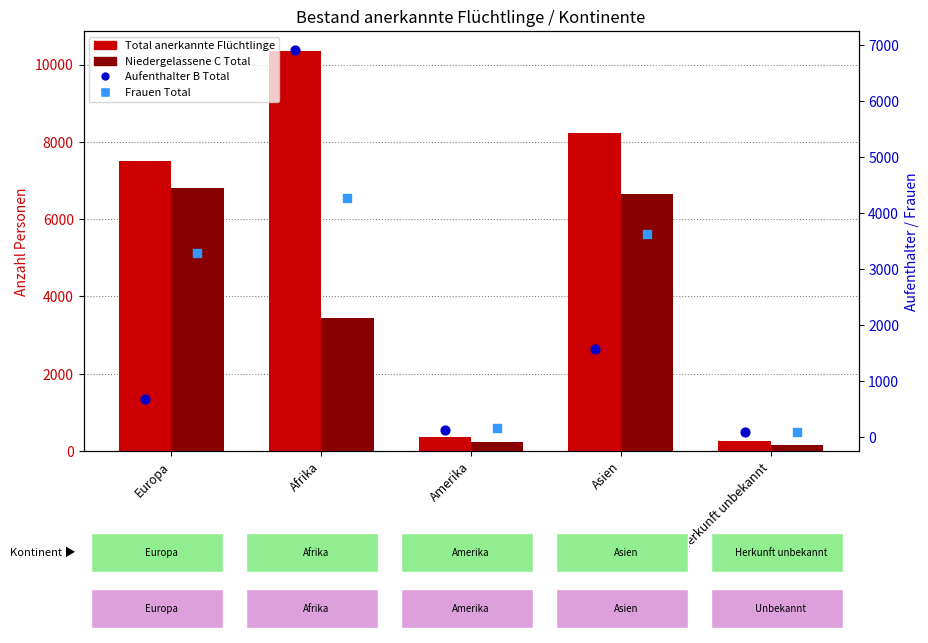

Which series has the largest Y range (max minus min)?

Total anerkannte Flüchtlinge